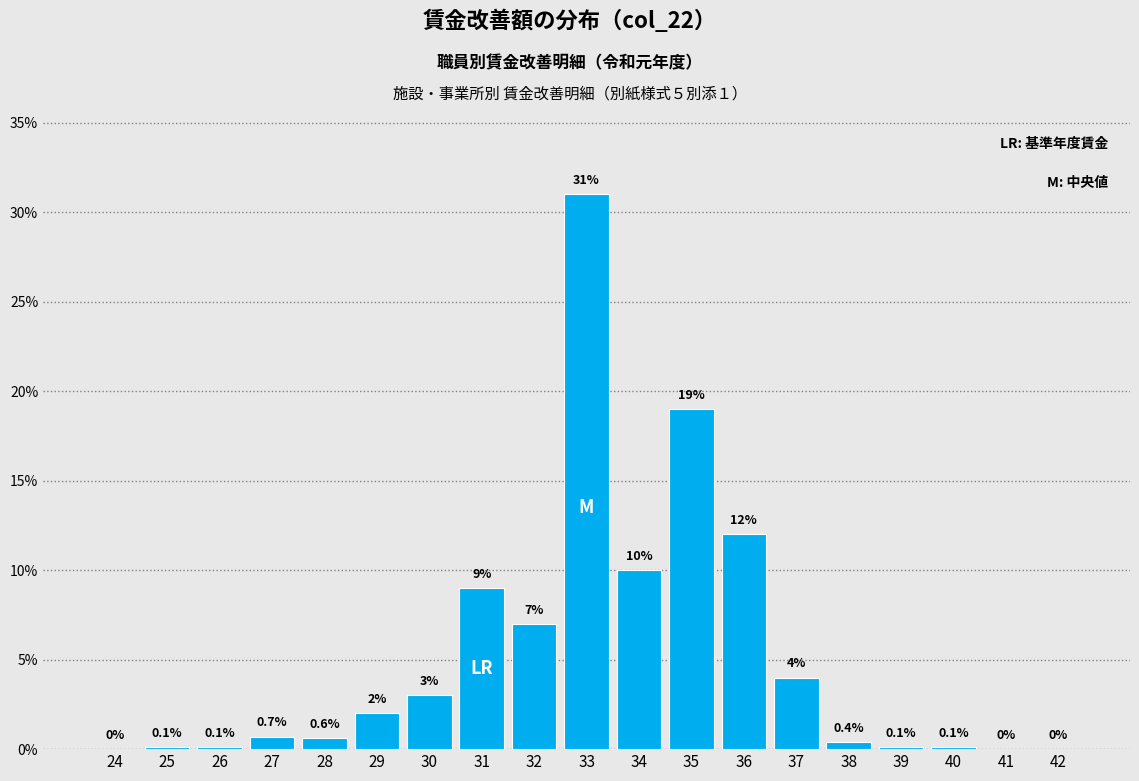

Reading left to right, transcribe all the data shown in this chart.

24=0.0	25=0.1	26=0.1	27=0.7	28=0.6	29=2.0	30=3.0	31=9.0	32=7.0	33=31.0	34=10.0	35=19.0	36=12.0	37=4.0	38=0.4	39=0.1	40=0.1	41=0.0	42=0.0